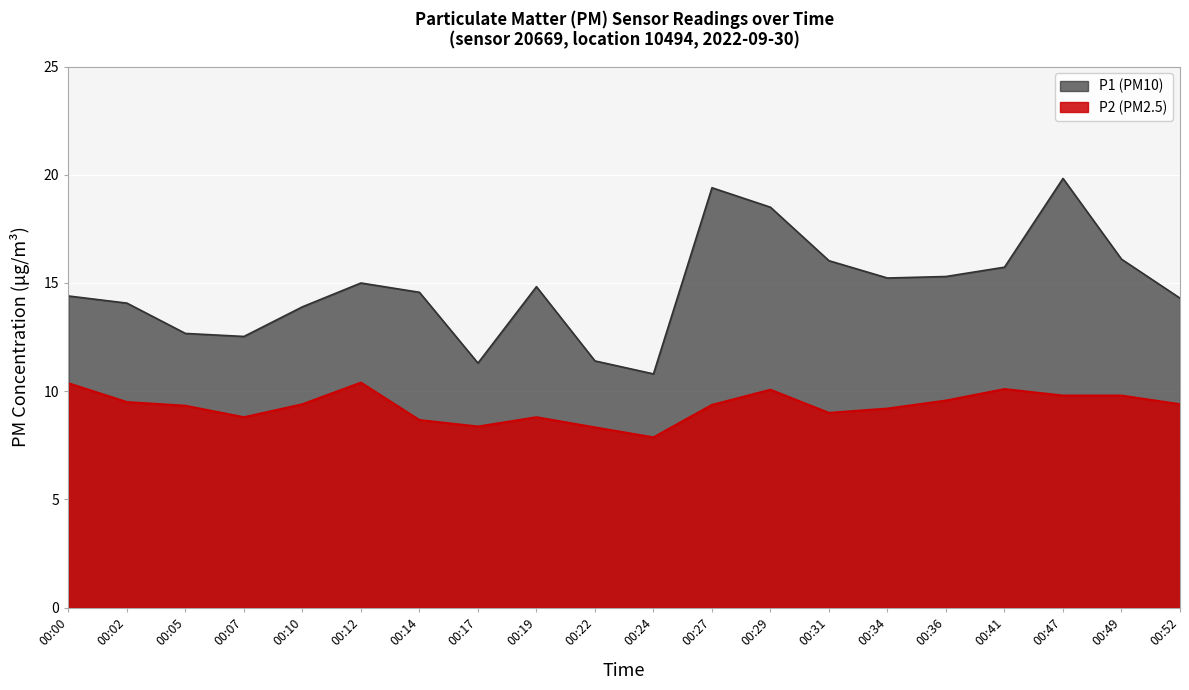

Reading left to right, list all the values displayed in this chart.

P1: 14.4	14.1	12.7	12.5	13.9	15.0	14.6	11.3	14.8	11.4	10.8	19.4	18.5	16.0	15.2	15.3	15.7	19.8	16.1	14.3
P2: 10.4	9.5	9.3	8.8	9.4	10.4	8.7	8.4	8.8	8.3	7.9	9.4	10.1	9.0	9.2	9.6	10.1	9.8	9.8	9.4